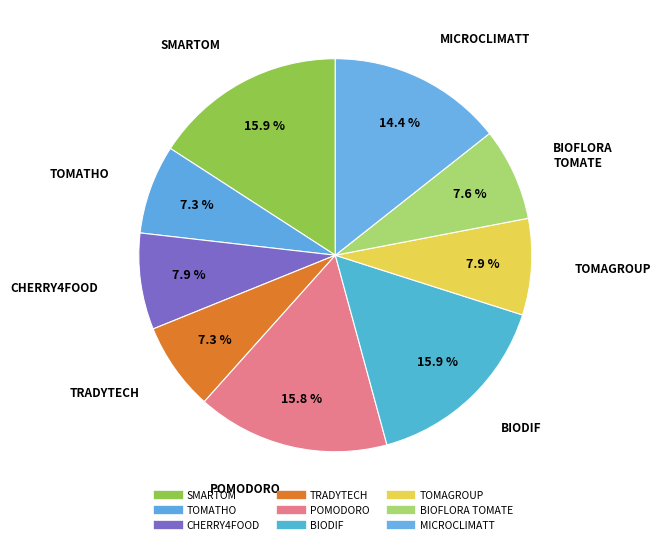

To the nearest percent, what portion does MICROCLIMATT represent?

14%